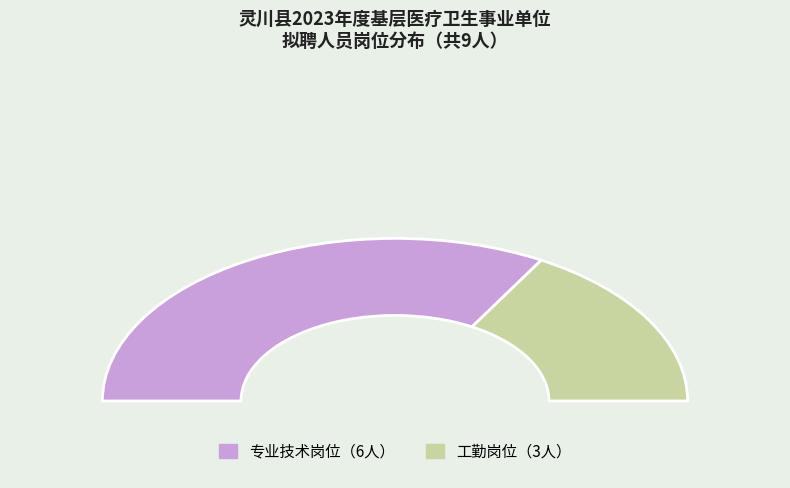

How many segments does this pie chart have?

2